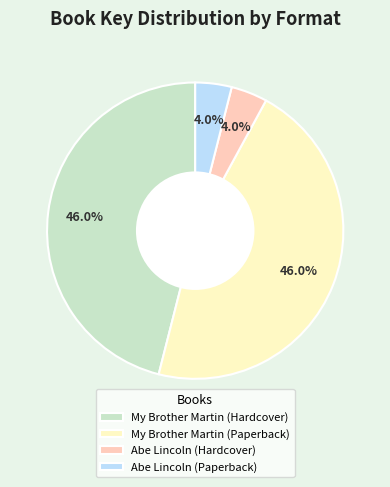

Combined, what portion of the pie is Abe Lincoln (Hardcover) and My Brother Martin (Hardcover)?

50.0%